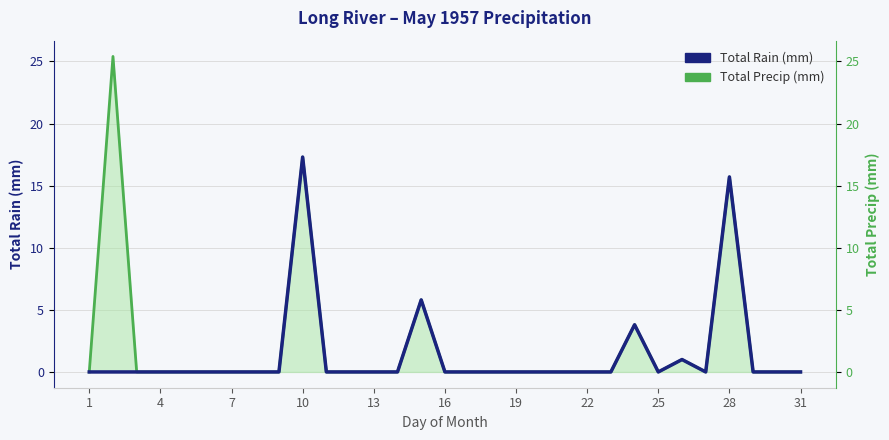

What is the maximum value for Total Rain (mm)?

17.3